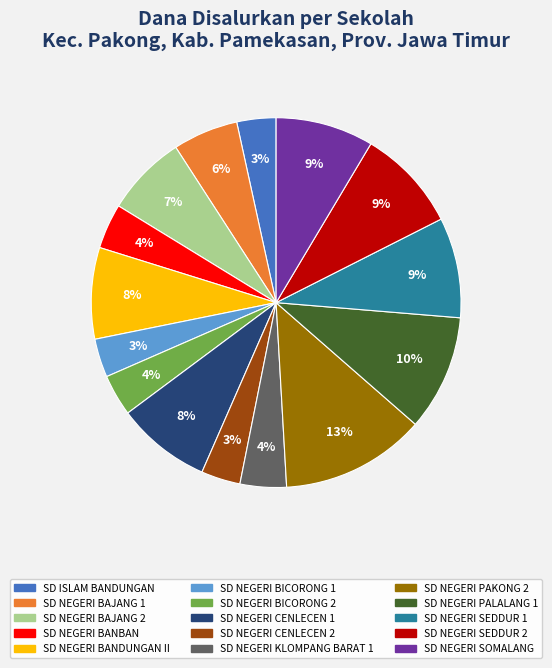

Count the number of slices in the pie.

15